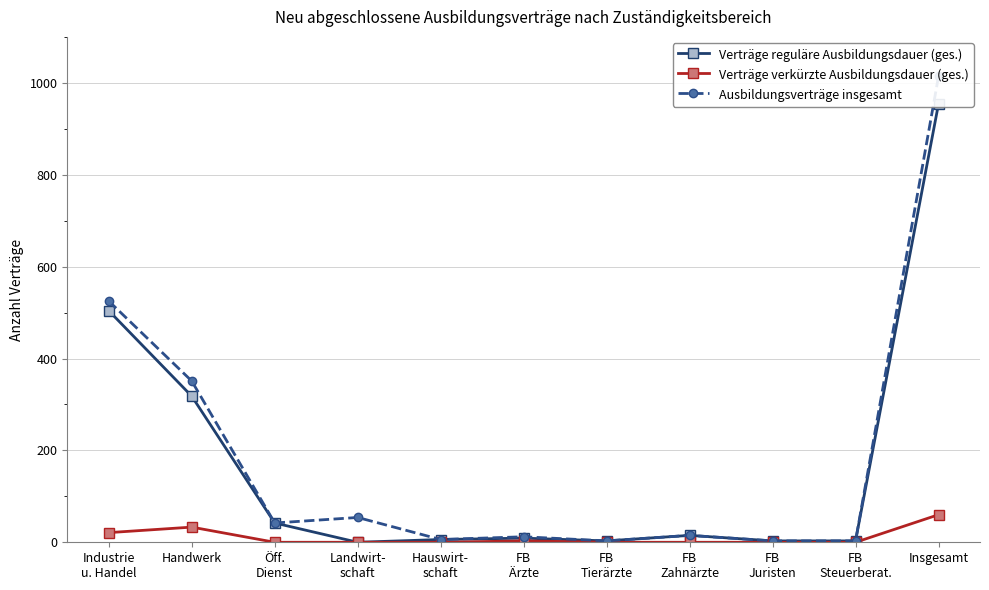

What is the difference between the highest and lowest values at FB
Juristen?

3